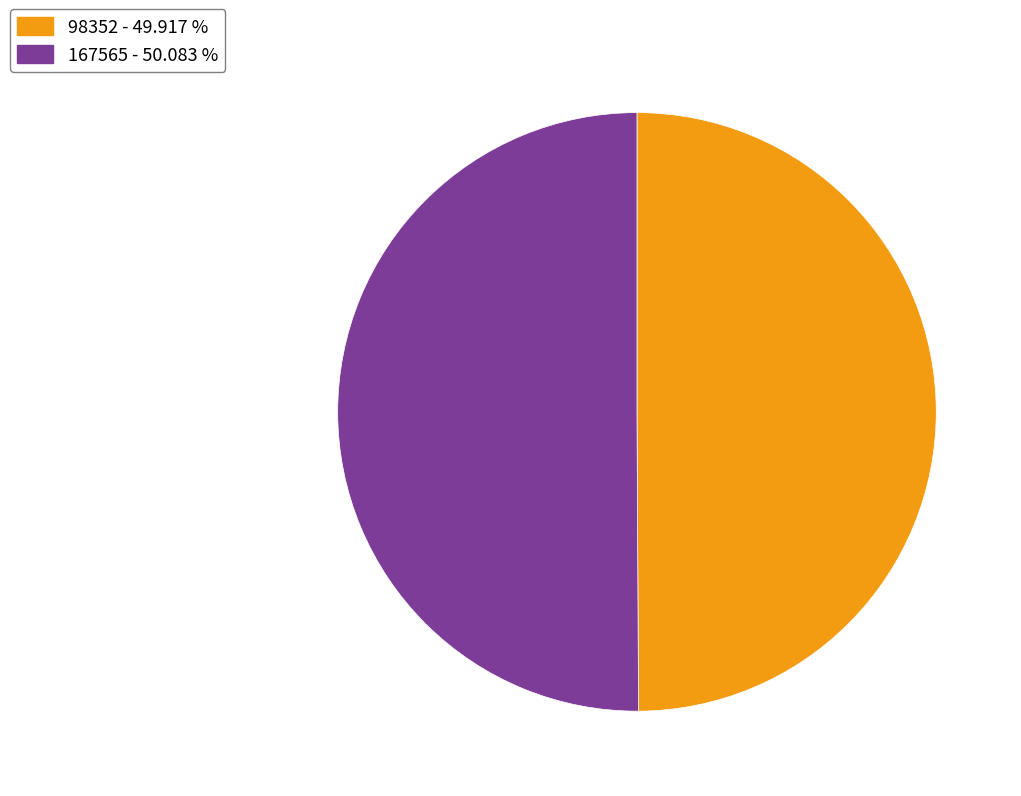

Is the sum of 167565 - 50.083 % and 98352 - 49.917 % greater than half?

Yes